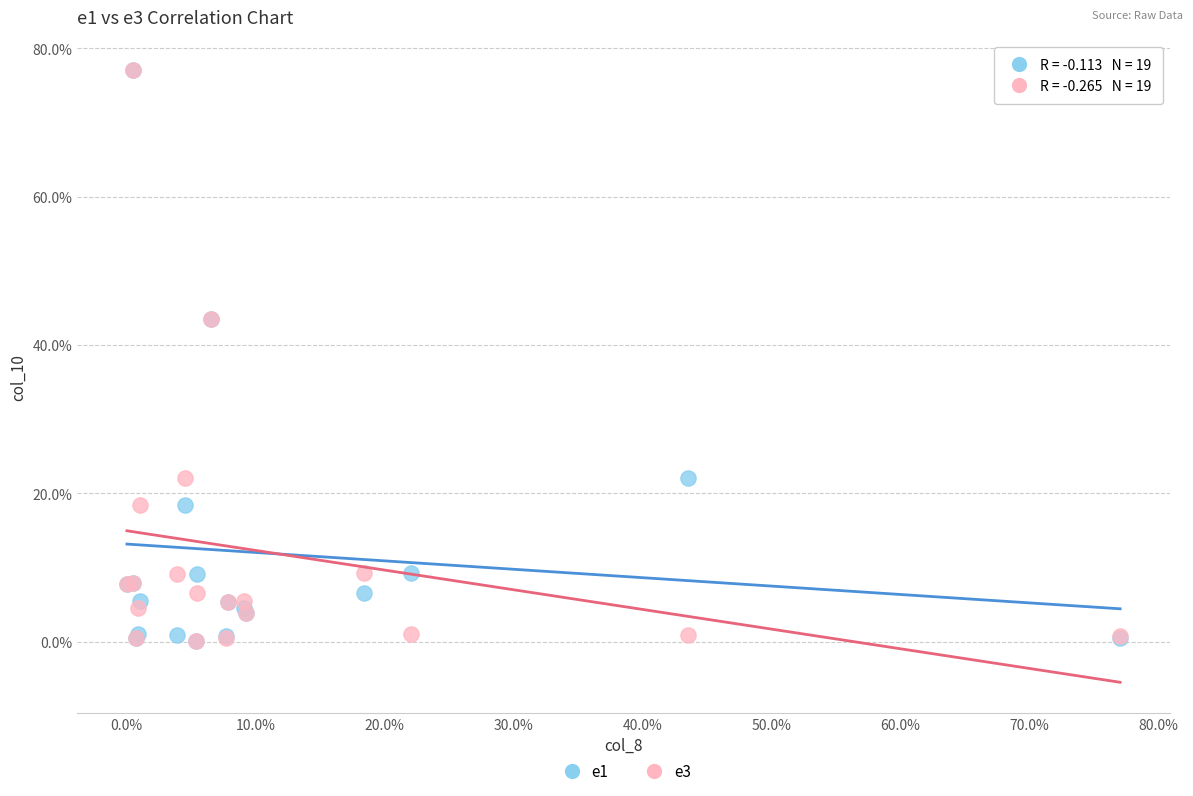

What are all the series names shown in the legend?

e1, e3